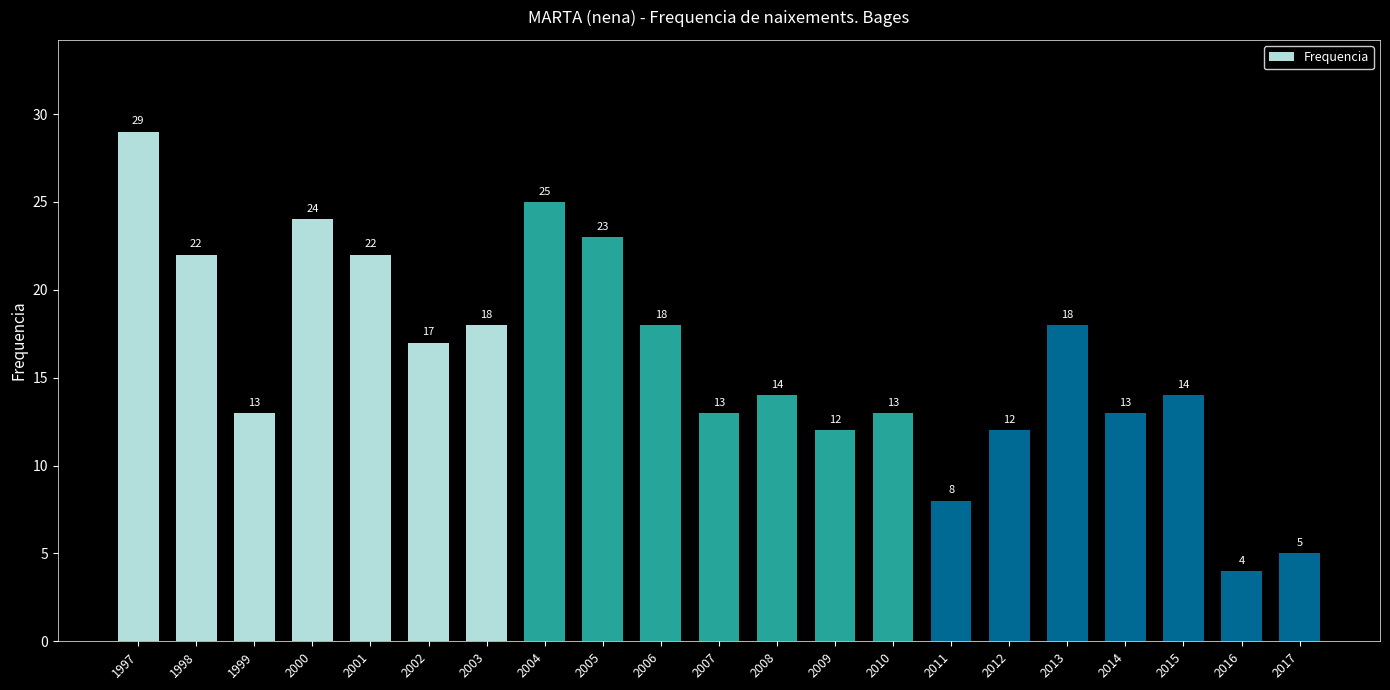

What is the difference between the maximum and minimum values?

25